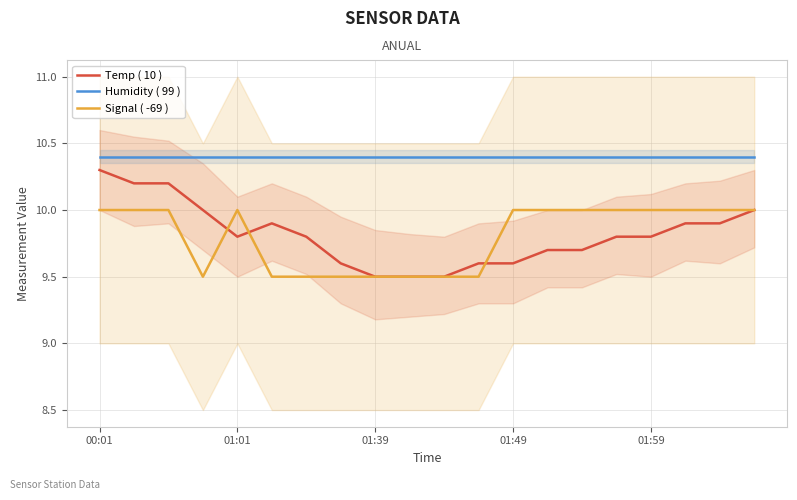

True or false: Signal ( -69 ) and Humidity ( 99 ) cross at least once.

False